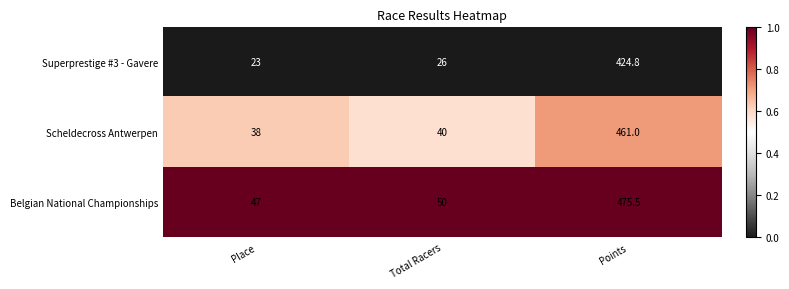

Which category has the lowest value across all series?

Place